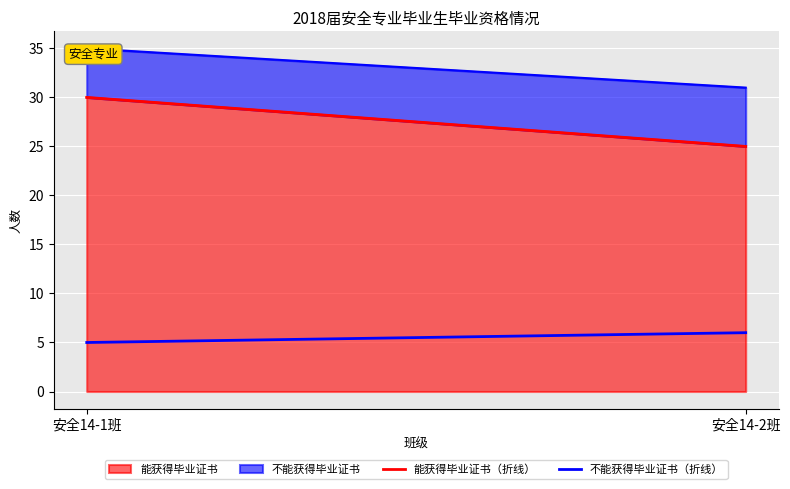

At which label is 能获得毕业证书（折线） closest to 27?

安全14-2班